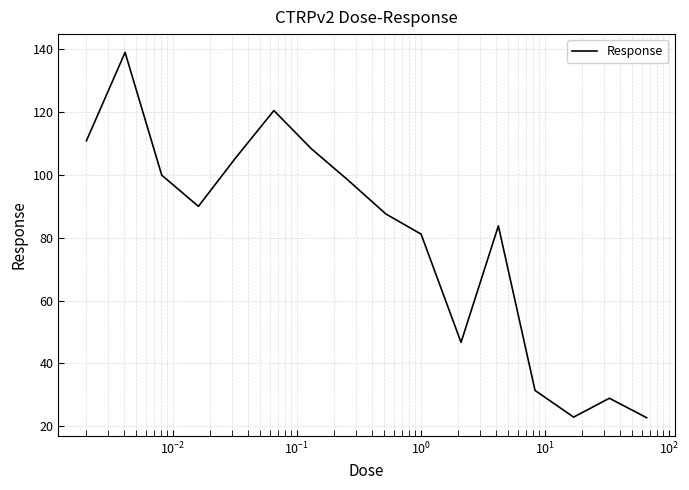

Does the chart display data point markers on the line(s)?

No